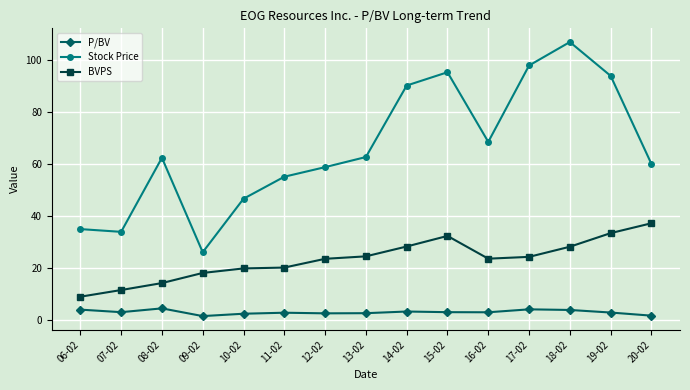

Which series has the largest total across all categories?

Stock Price